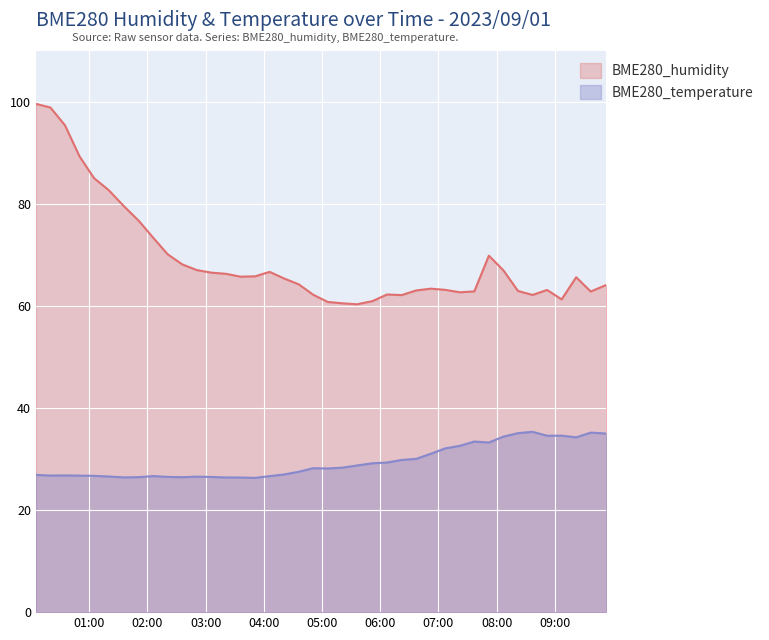

Is it true that BME280_temperature equals 7.9 at 2023/09/01 02:06?

False